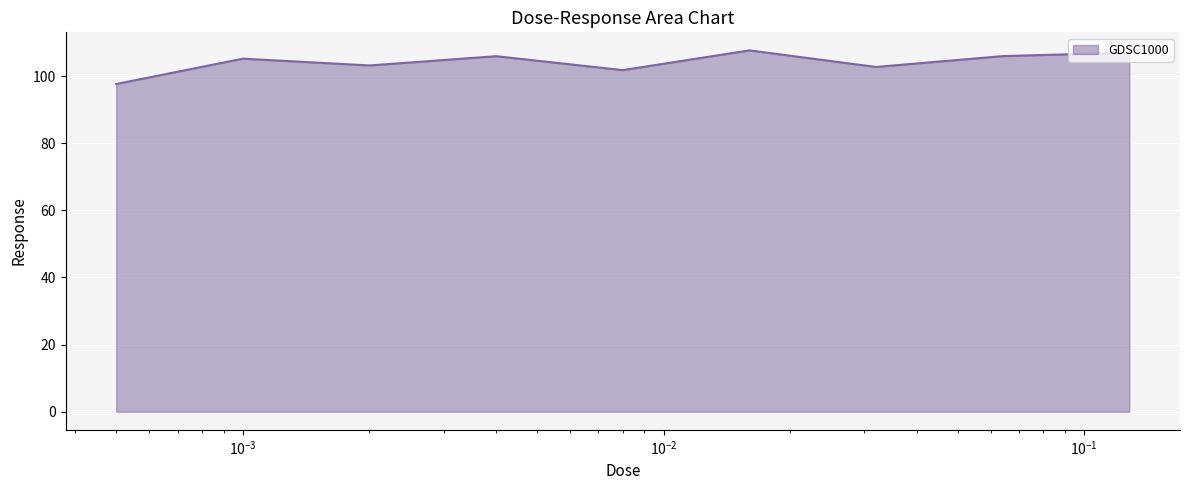

What is the difference between the maximum and minimum values?

10.0